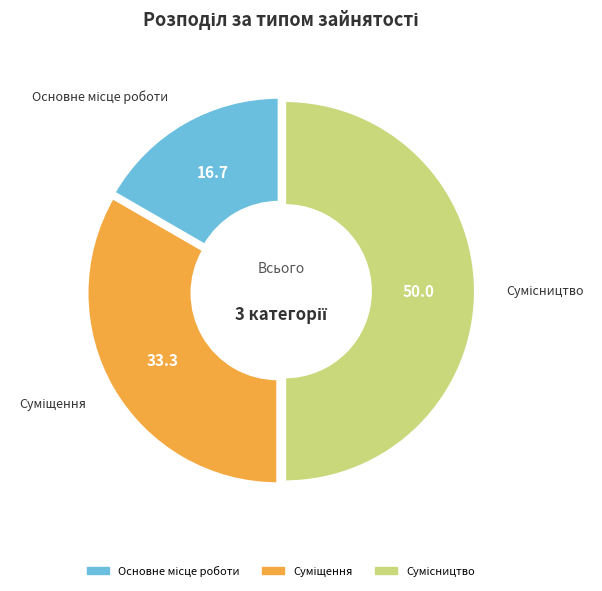

What is the change in value from Основне місце роботи to Суміщення?

+1